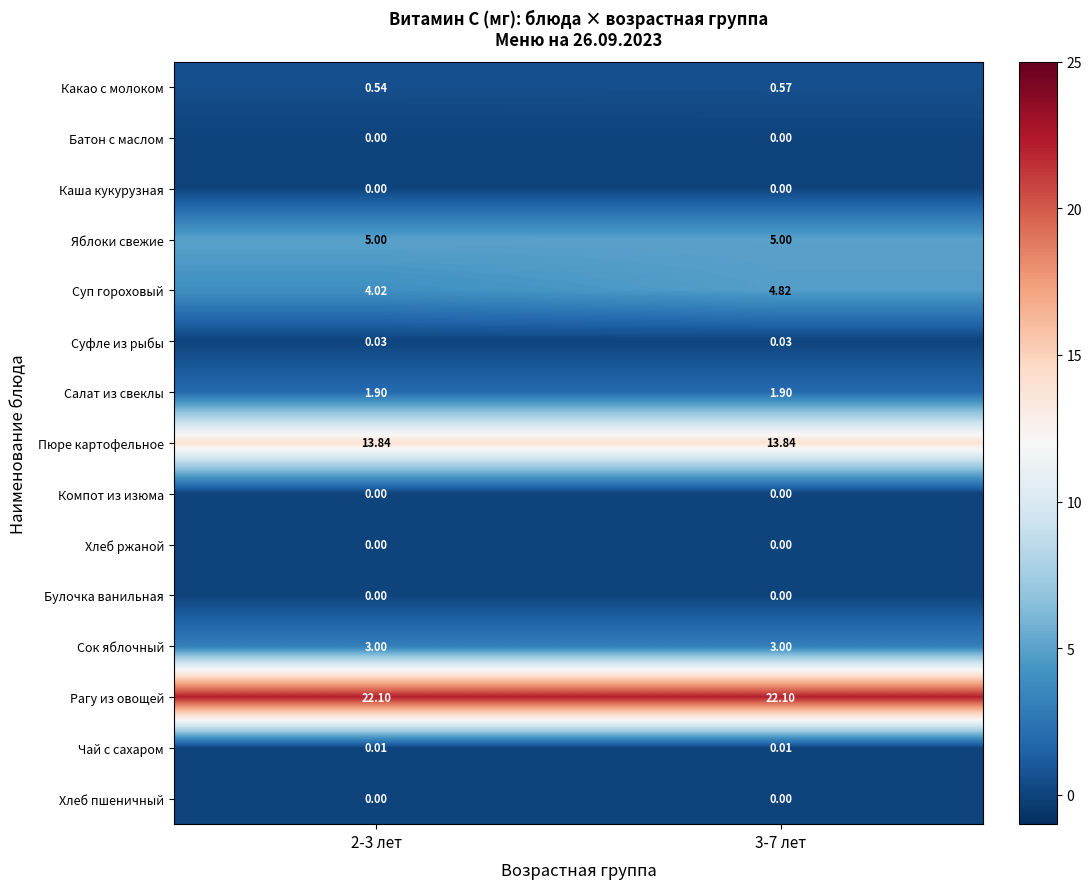

Which series has the largest range (max minus min)?

Суп гороховый